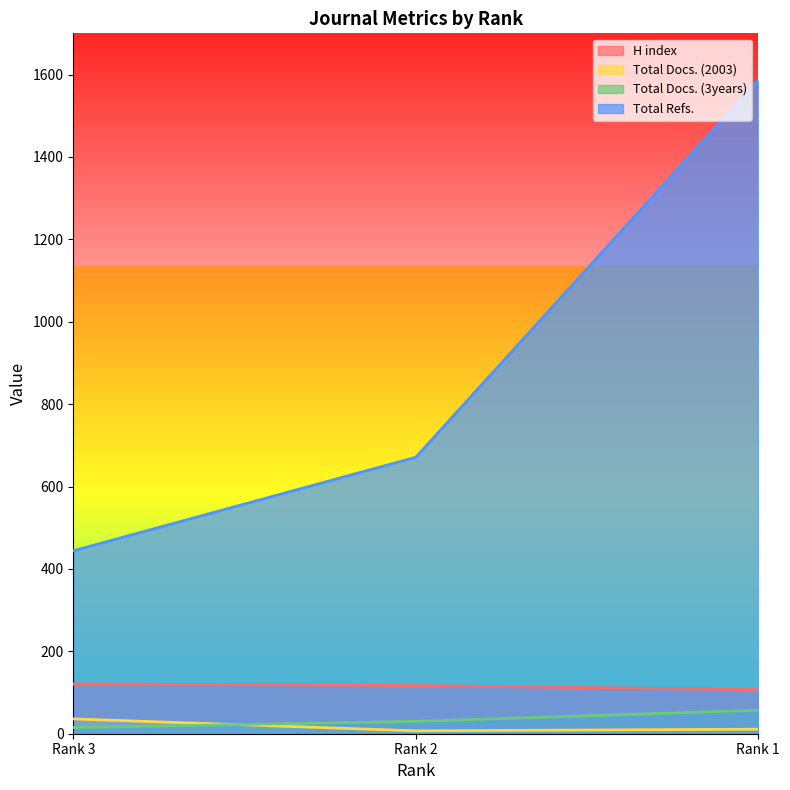

Which series has the widest spread of values?

Total Refs.